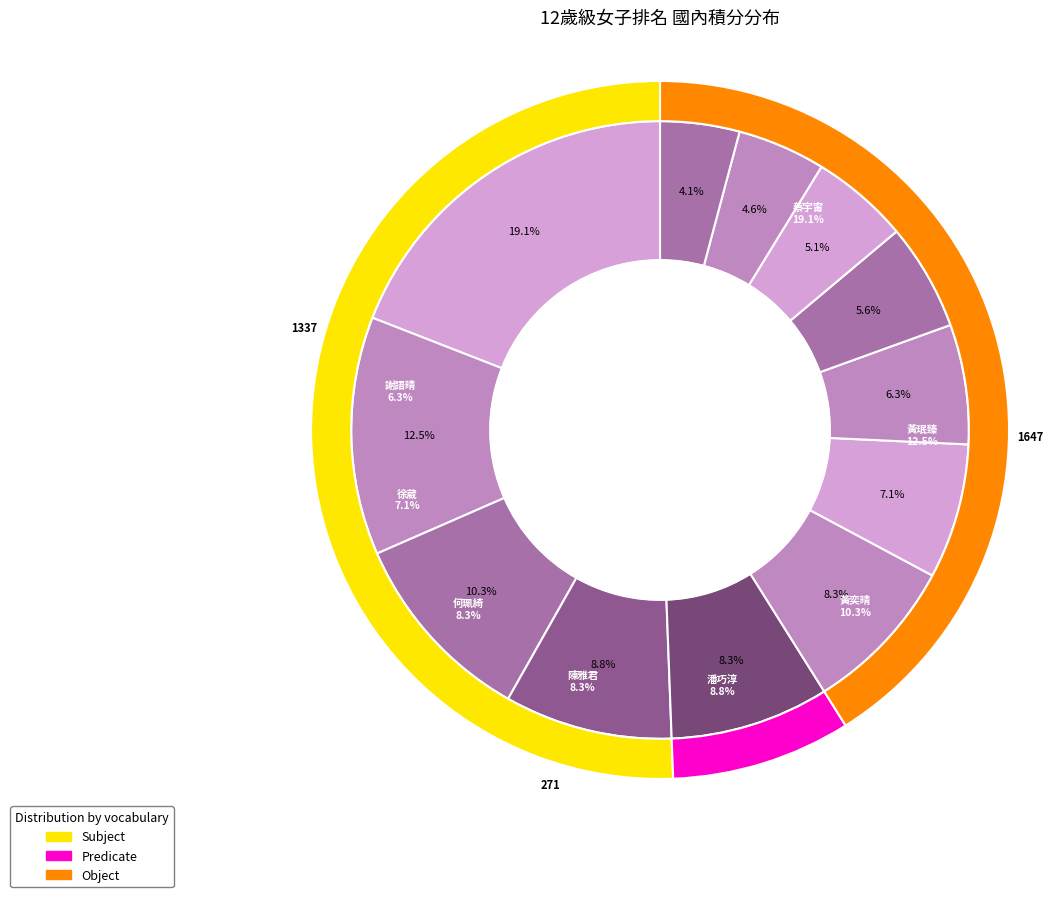

Do 陳晴瀅 and 陳雅君 together represent more than half of the pie?

No